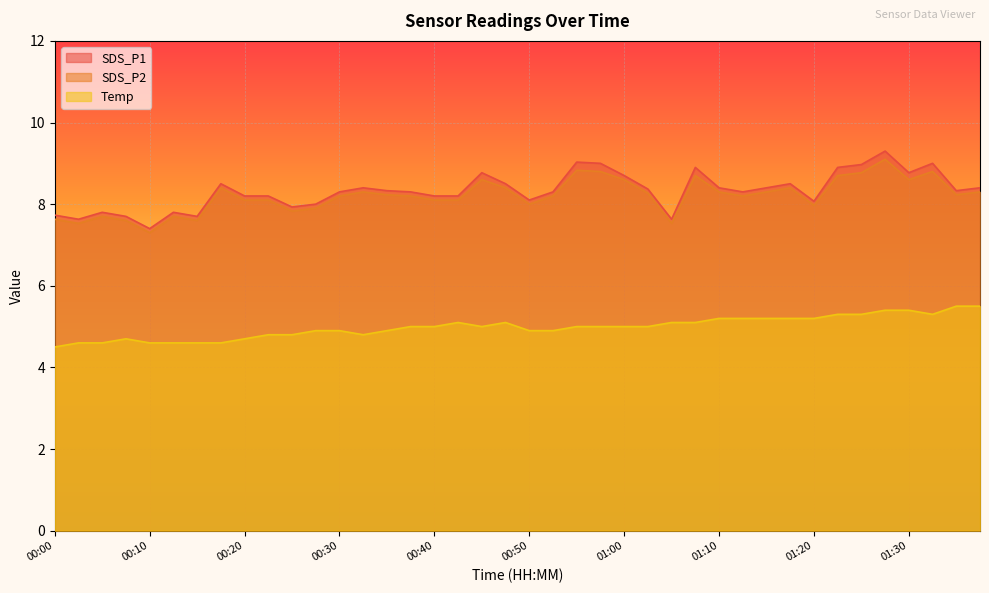

True or false: SDS_P2 and Temp intersect in this chart.

False